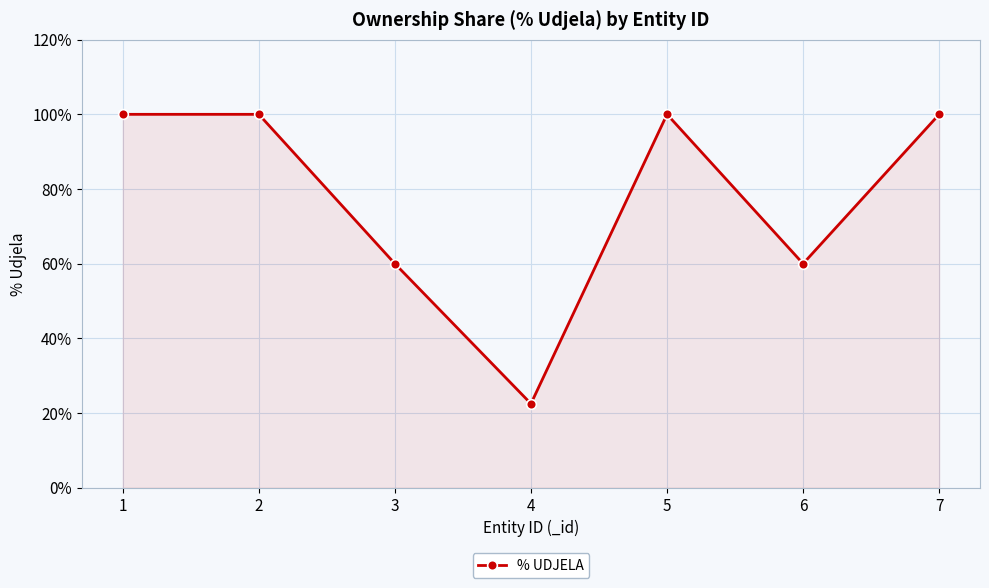

What is the average value?

77.5